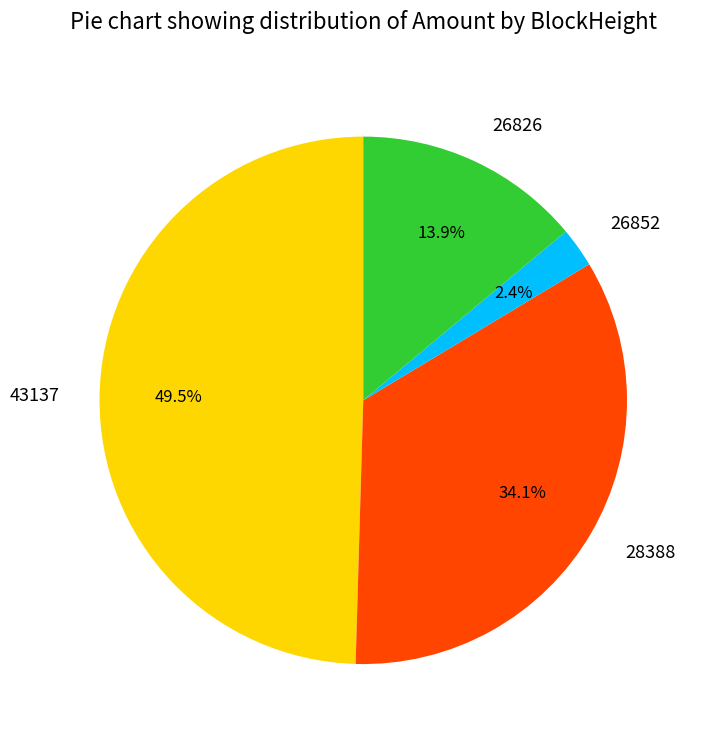

What portion of the pie excludes 26852?

97.6%